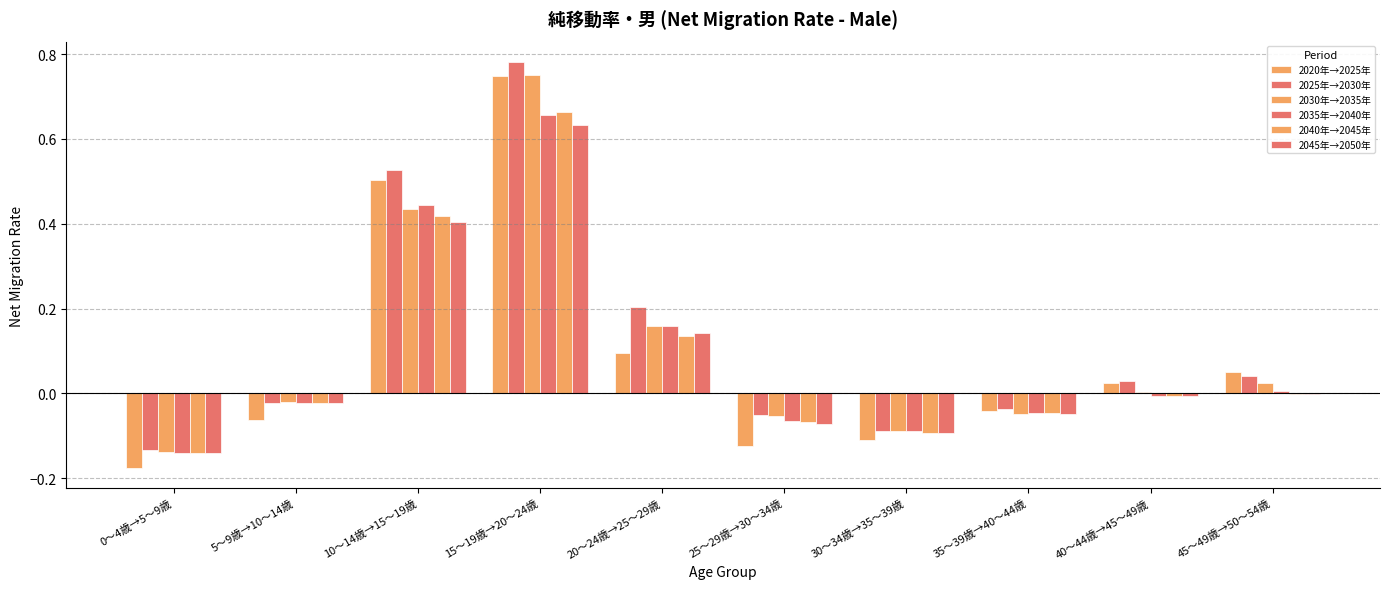

What is the sum of all 2030年→2035年 values?

1.0